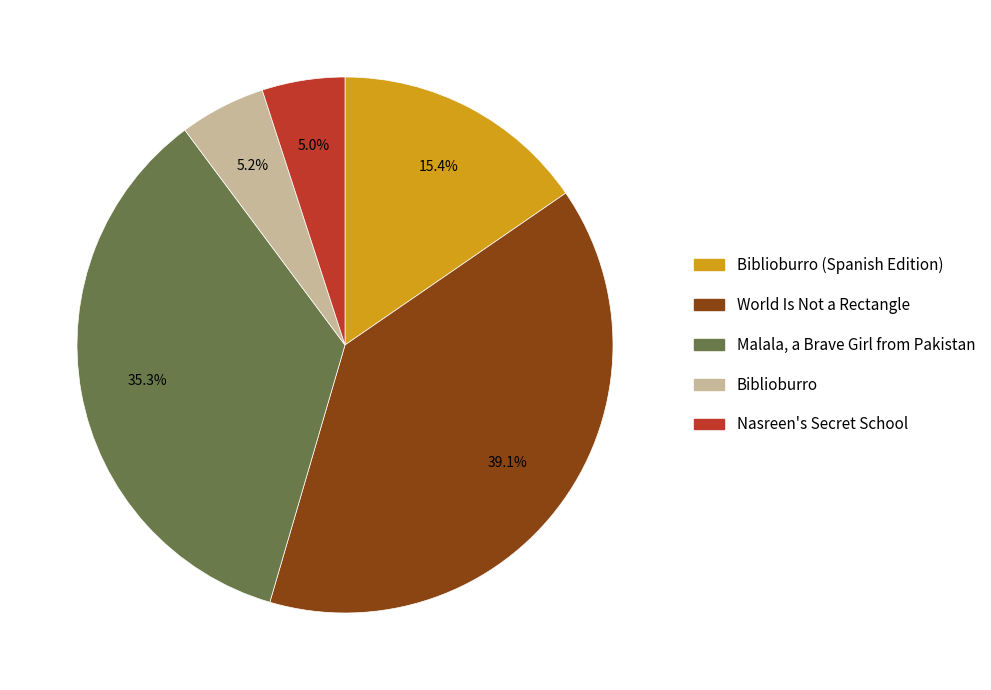

Does any single category account for the majority?

No